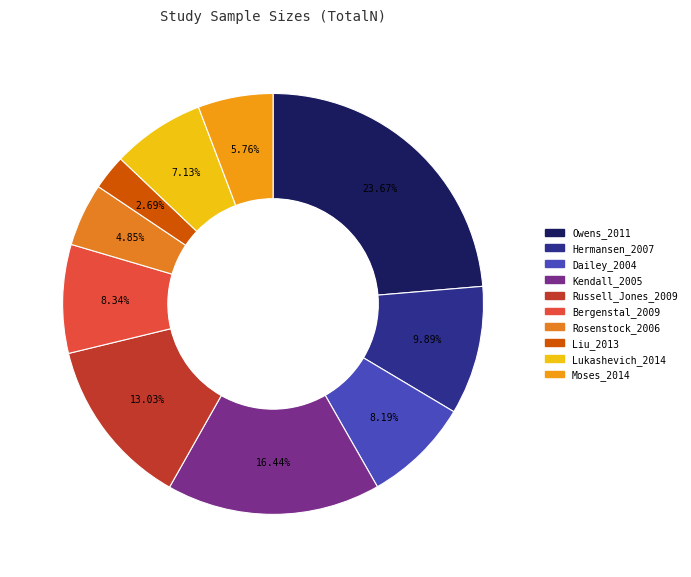

Rank the categories by value from lowest to highest.

Liu_2013, Rosenstock_2006, Moses_2014, Lukashevich_2014, Dailey_2004, Bergenstal_2009, Hermansen_2007, Russell_Jones_2009, Kendall_2005, Owens_2011